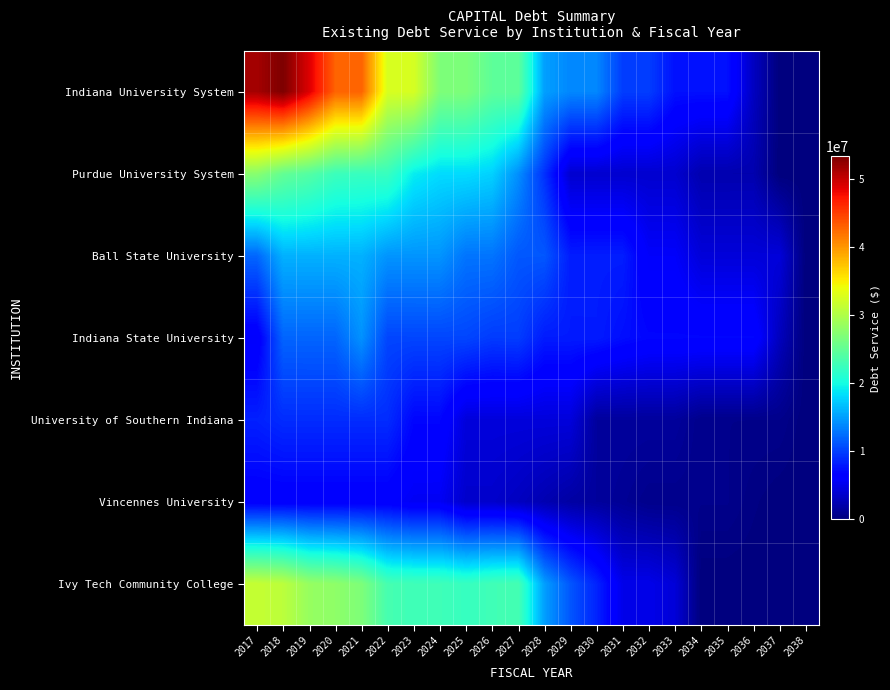

Reading left to right, extract all data points from this chart.

Indiana University System: 2017=51540544	2018=53380817	2019=48995025	2020=42947349	2021=42947191	2022=32629532	2023=32519070	2024=26851583	2025=26829658	2026=24775972	2027=24782957	2028=15087657	2029=13818922	2030=13811830	2031=9914250	2032=9916950	2033=7529350	2034=7527950	2035=7511025	2036=3126250	2037=0	2038=0
Purdue University System: 2017=27539234	2018=25127070	2019=24103326	2020=22533335	2021=22281776	2022=22304688	2023=19150713	2024=18209463	2025=18208963	2026=17707713	2027=14228963	2028=9279663	2029=3783763	2030=3783313	2031=3785213	2032=3786763	2033=3785500	2034=2275000	2035=2276750	2036=2278500	2037=0	2038=0
Ball State University: 2017=12086113	2018=16009403	2019=16009763	2020=16004513	2021=16020200	2022=14502400	2023=14505150	2024=14496600	2025=12825425	2026=12823750	2027=11311375	2028=11292169	2029=8214725	2030=8222156	2031=8217400	2032=5841488	2033=5837525	2034=4263250	2035=4259750	2036=4261875	2037=4264000	2038=0
Indiana State University: 2017=5851421	2018=11984229	2019=11998774	2020=12001775	2021=14364229	2022=10357473	2023=10362406	2024=10372176	2025=10373100	2026=9810362	2027=9907340	2028=8106794	2029=8103547	2030=8101025	2031=7411585	2032=6951243	2033=6947943	2034=6950443	2035=6952043	2036=6948493	2037=2945643	2038=0
University of Southern Indiana: 2017=8385878	2018=9011025	2019=9012359	2020=9006129	2021=9016119	2022=9011956	2023=6950141	2024=6955916	2025=4350860	2026=4354191	2027=4353616	2028=4353704	2029=4349022	2030=1445004	2031=1446004	2032=1445804	2033=1444404	2034=628404	2035=628404	2036=628404	2037=628404	2038=0
Vincennes University: 2017=6206251	2018=6209542	2019=6204492	2020=6215488	2021=6210108	2022=6204550	2023=5507270	2024=5493469	2025=3608741	2026=3605072	2027=3100022	2028=2402535	2029=1757270	2030=1451135	2031=1106193	2032=652182	2033=652182	2034=652182	2035=652182	2036=266009	2037=0	2038=0
Ivy Tech Community College: 2017=31464827	2018=30827379	2019=28433550	2020=27945034	2021=26835991	2022=23243455	2023=22788882	2024=22783119	2025=22205381	2026=22896052	2027=23139645	2028=15031941	2029=11238456	2030=8538577	2031=4984495	2032=4977733	2033=4170785	2034=0	2035=0	2036=0	2037=0	2038=0